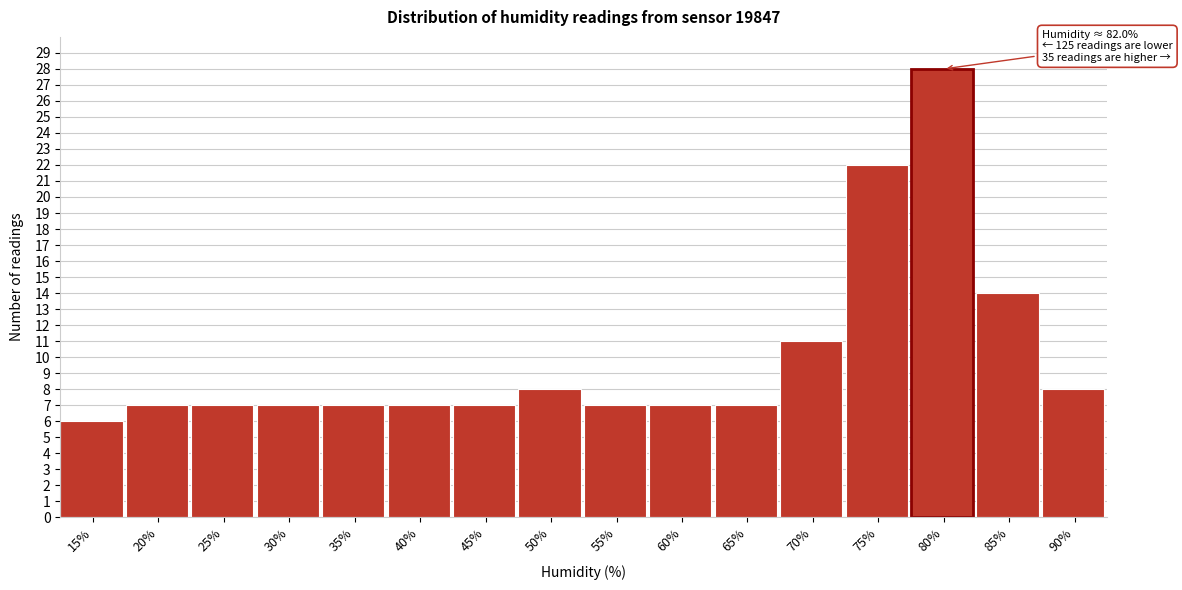

Reading right to left, extract all data points from this chart.

8	14	28	22	11	7	7	7	8	7	7	7	7	7	7	6